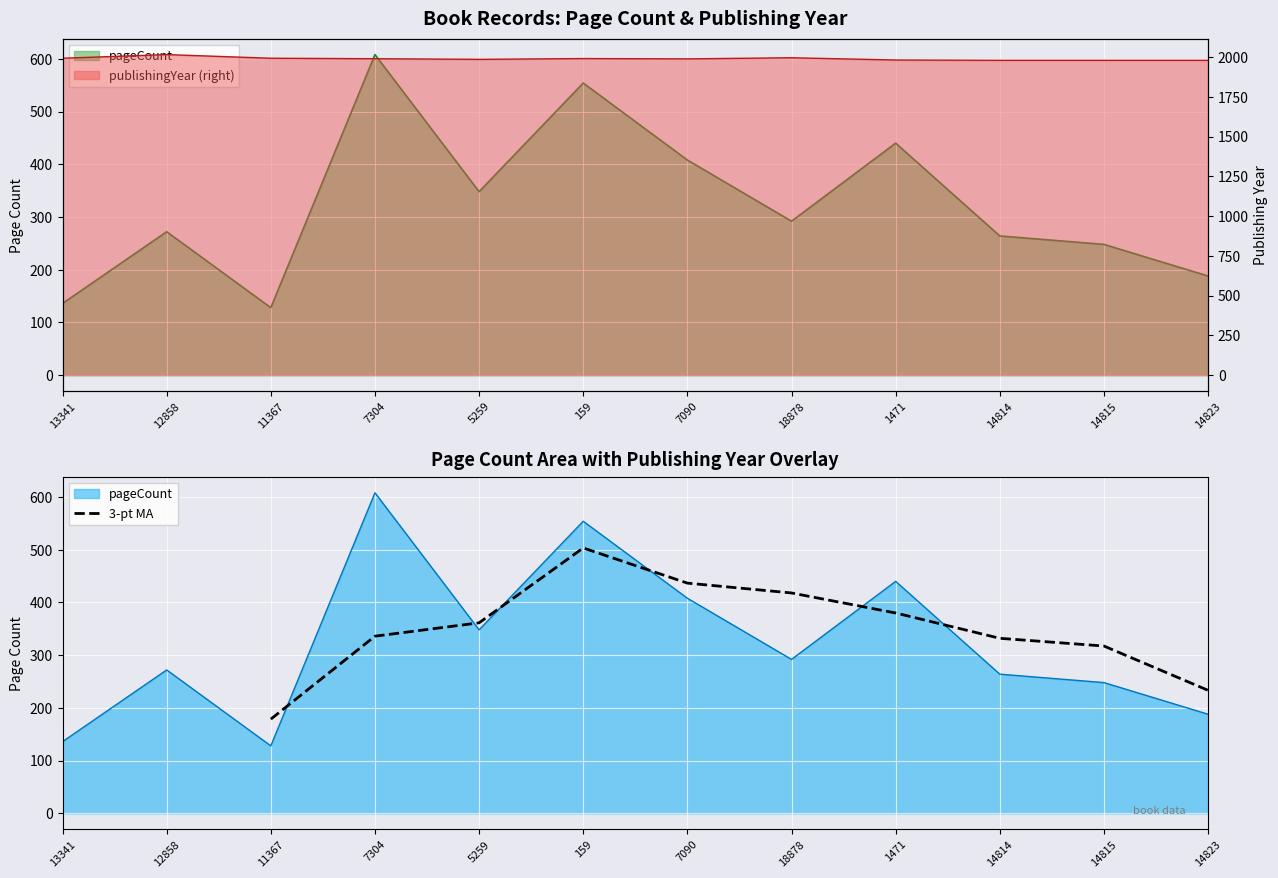

Is it true that 3-pt MA equals 361.3 at 5259?

True